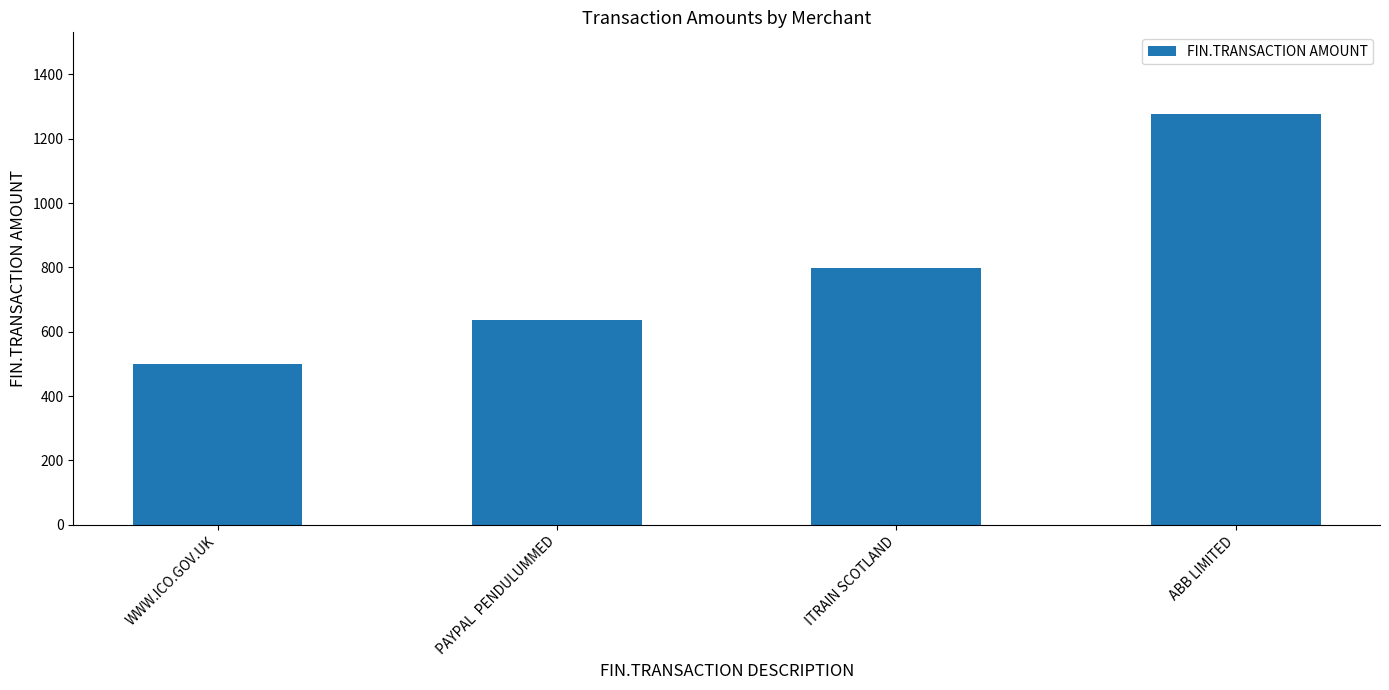

What is the greatest value displayed?

1275.3